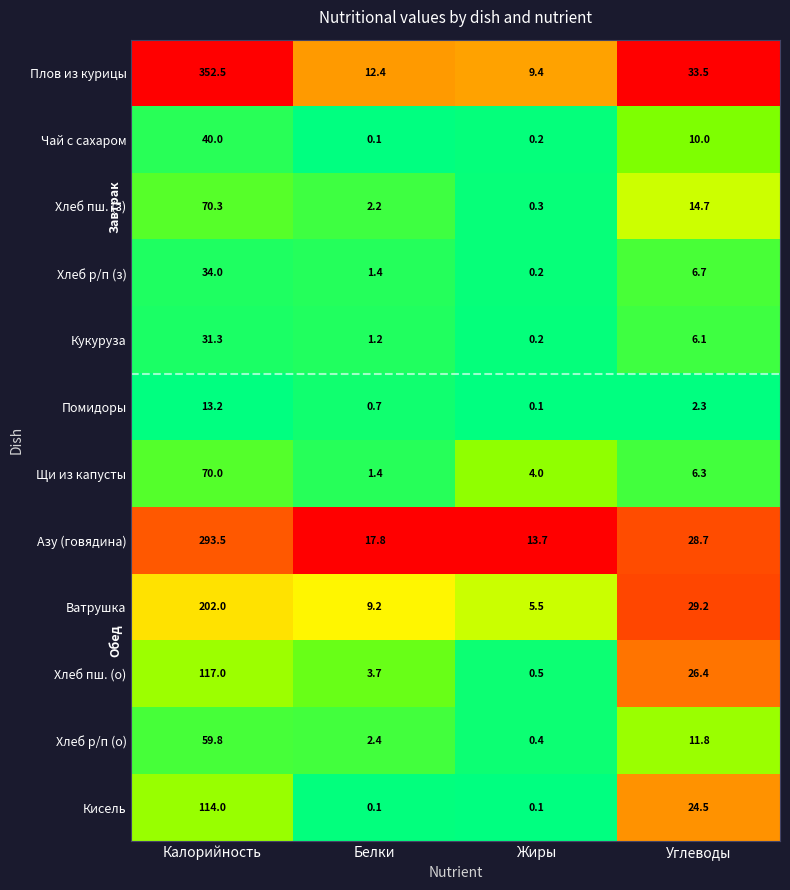

Count the number of categories in the chart.

4